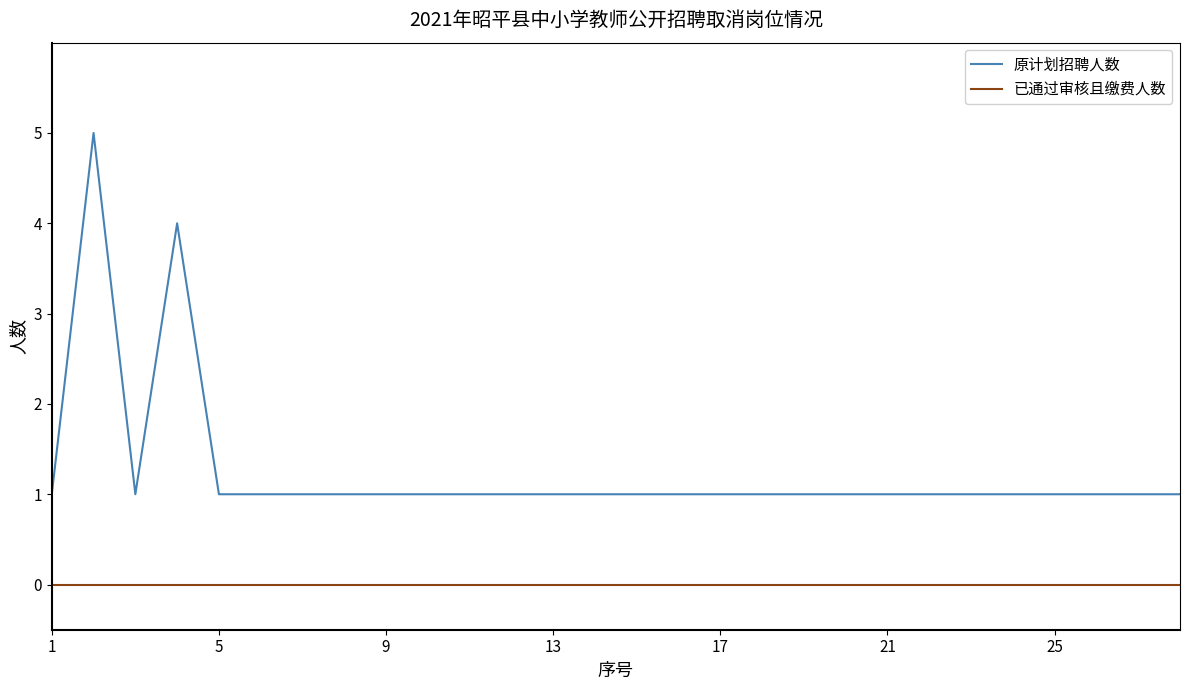

Rank the series by their maximum value, from highest to lowest.

原计划招聘人数, 已通过审核且缴费人数